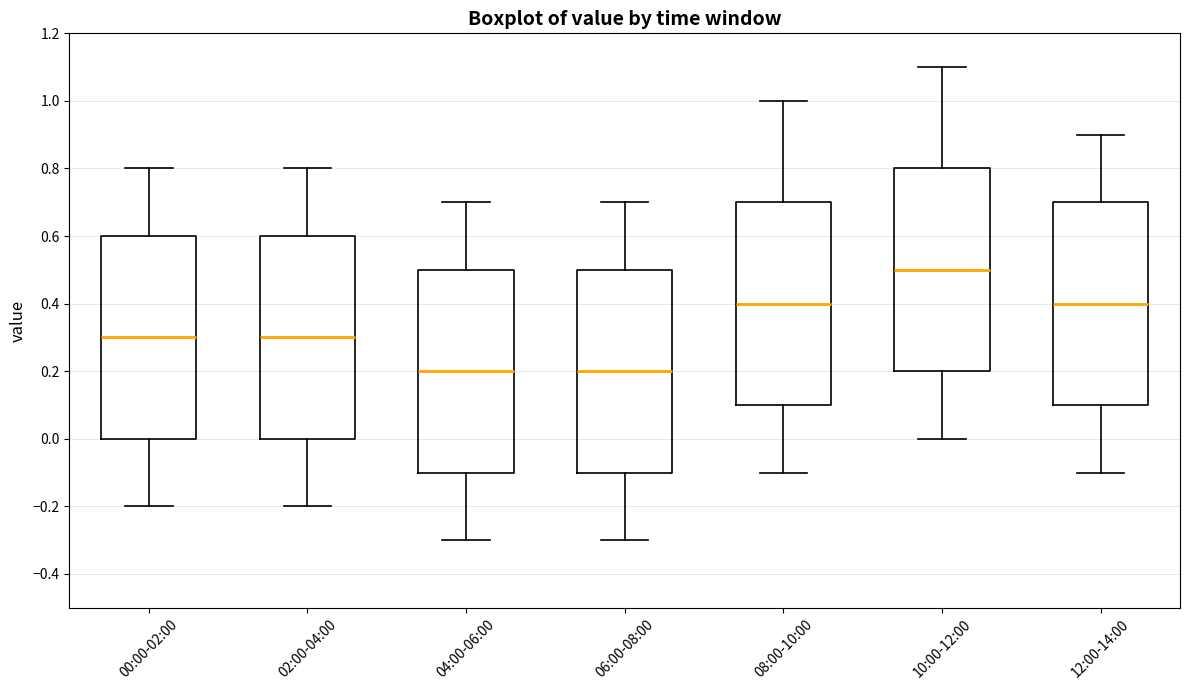

Which box has the highest median line?

10:00-12:00